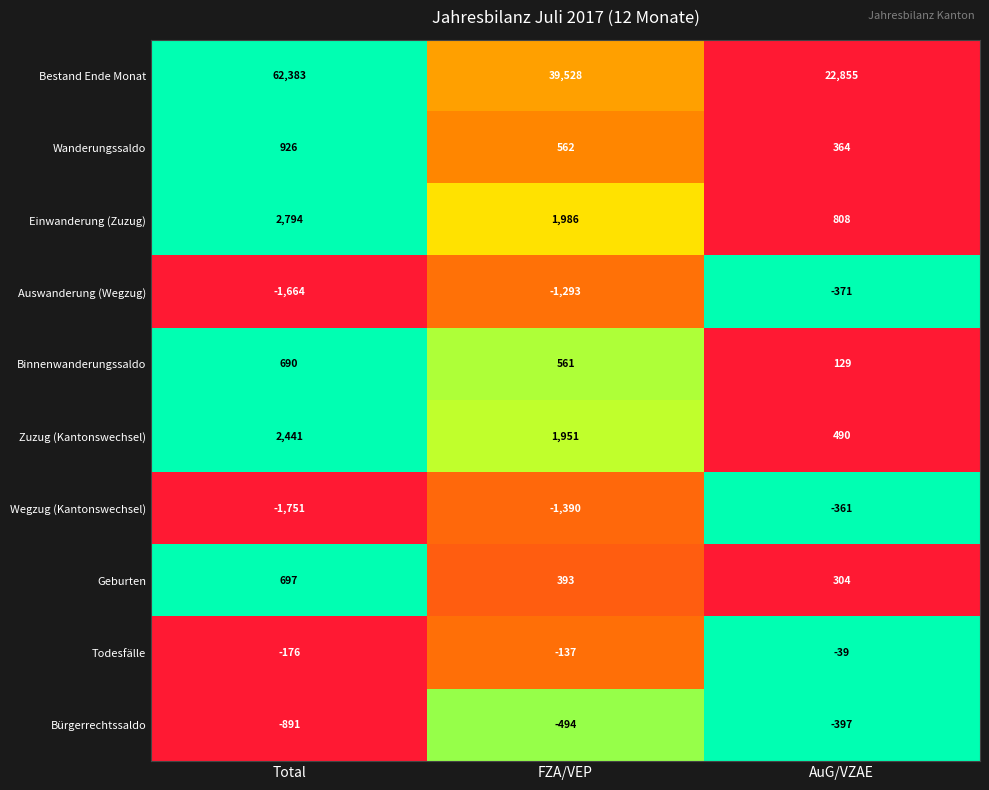

The value of Einwanderung (Zuzug) at FZA/VEP is 1986. True or false?

True